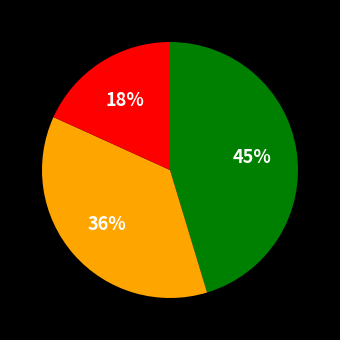

How many slices are in this pie chart?

3